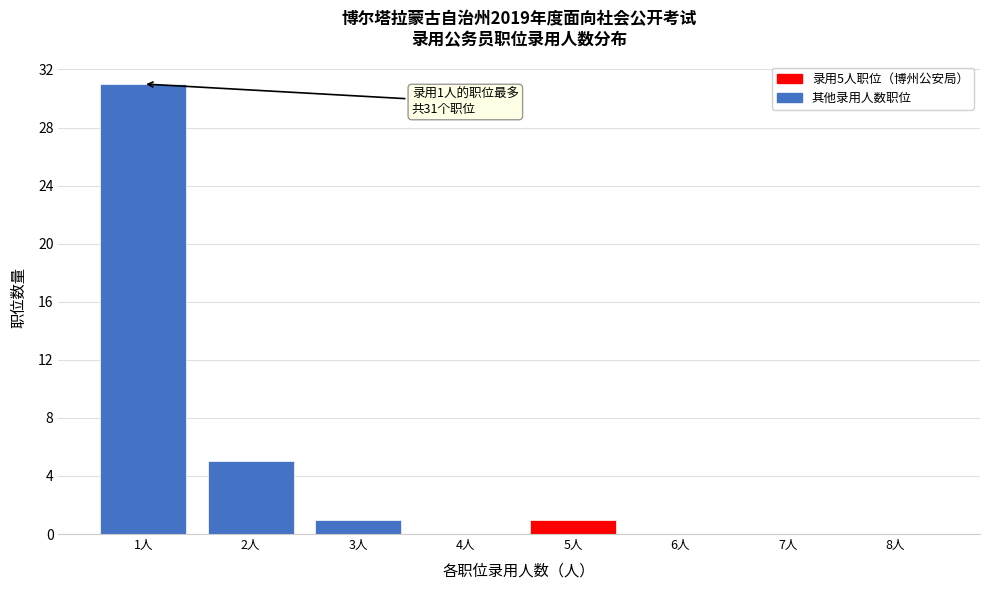

Reading left to right, extract all data points from this chart.

1人=31	2人=5	3人=1	4人=0	5人=1	6人=0	7人=0	8人=0